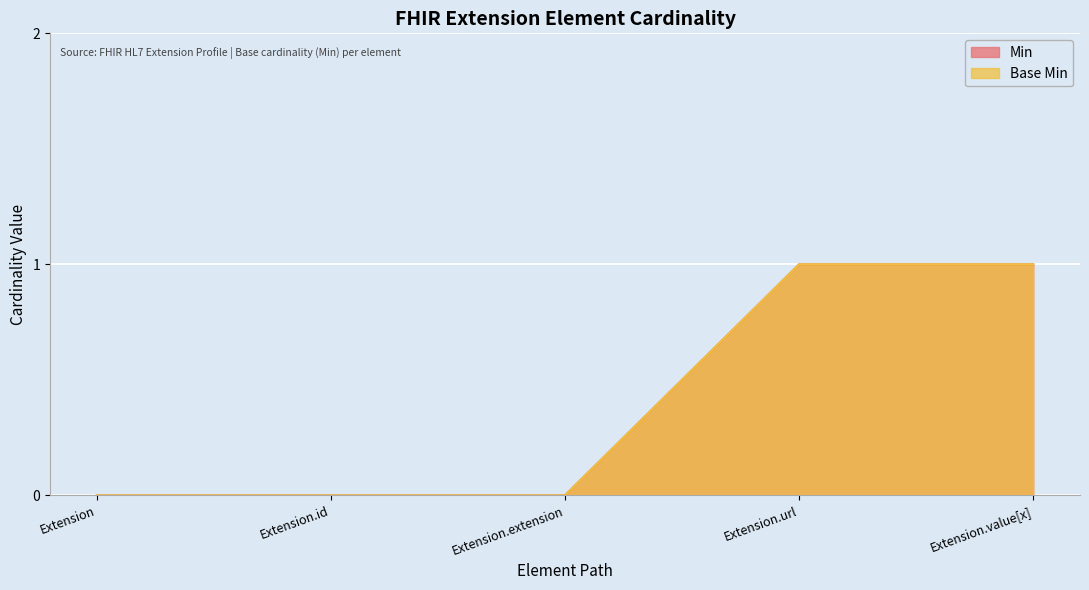

Which series has the largest total across all categories?

Min